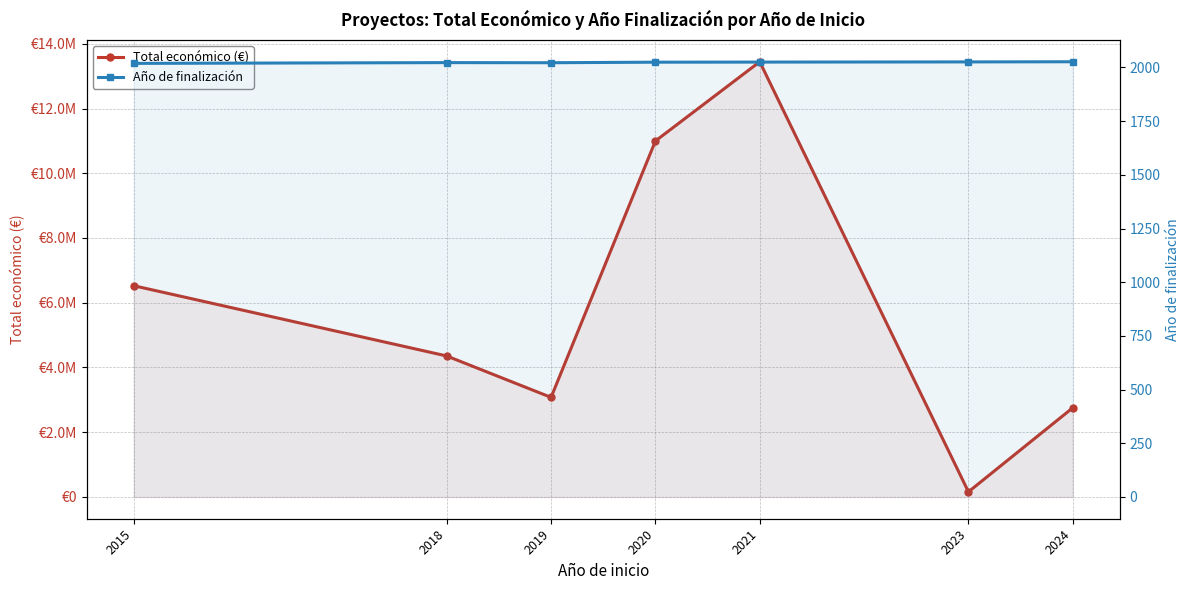

Reading left to right, list all the values displayed in this chart.

Total económico (€): 2015=6526038.0	2018=4355558.5	2019=3076345.0	2020=10996849.5	2021=13444234.0	2023=158426.8	2024=2754617.2
Año de finalización: 2015=2019.0	2018=2022.5	2019=2022.0	2020=2024.5	2021=2025.0	2023=2025.8	2024=2026.5